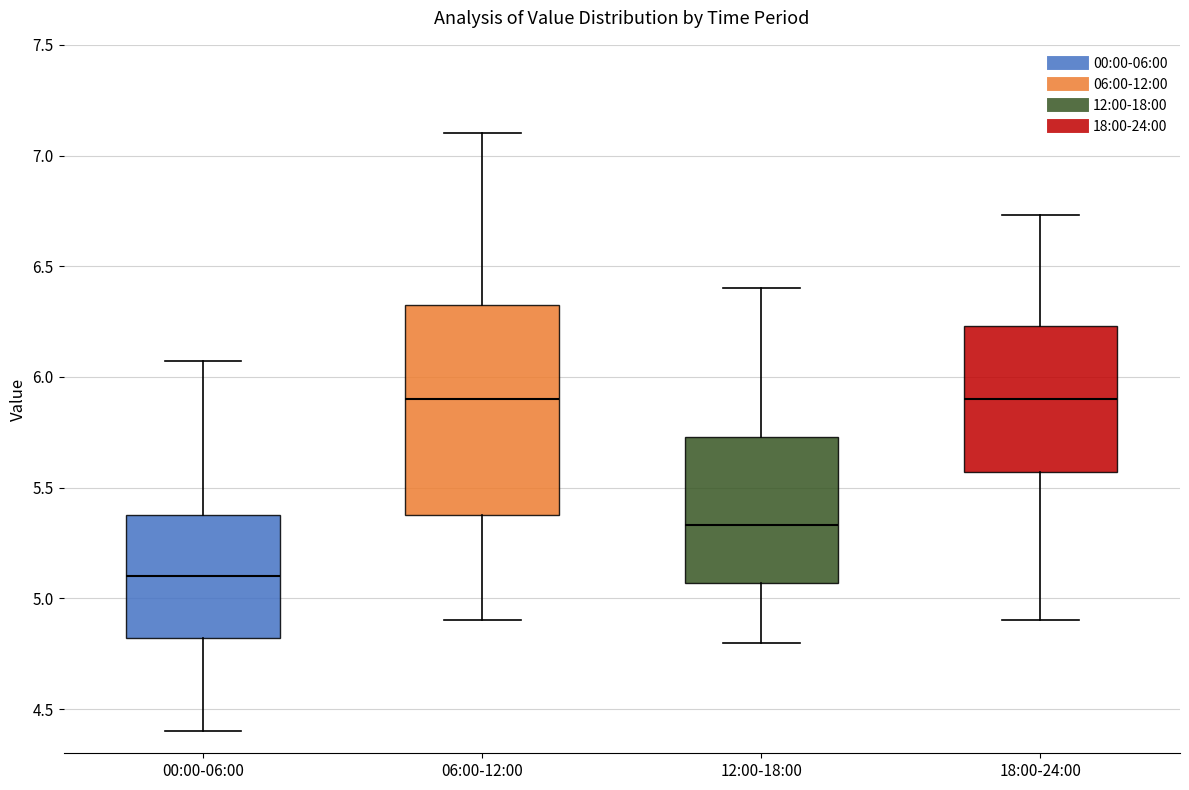

Which box is the tallest, from its lower edge to its upper edge?

06:00-12:00